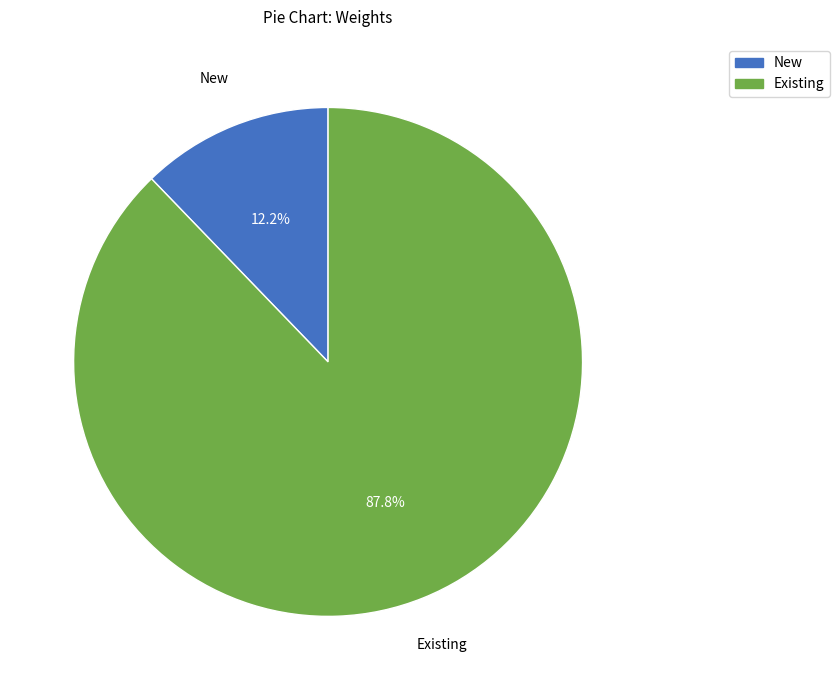

To the nearest percent, what is the combined percentage of New and Existing?

100%